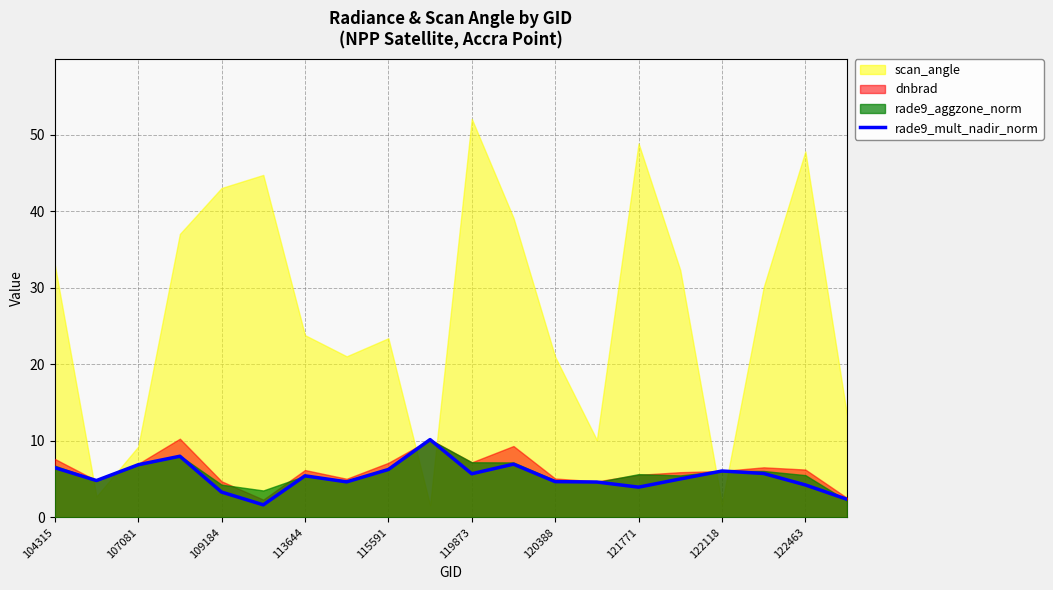

True or false: rade9_mult_nadir_norm has a value of 4.7 at 120388.

True